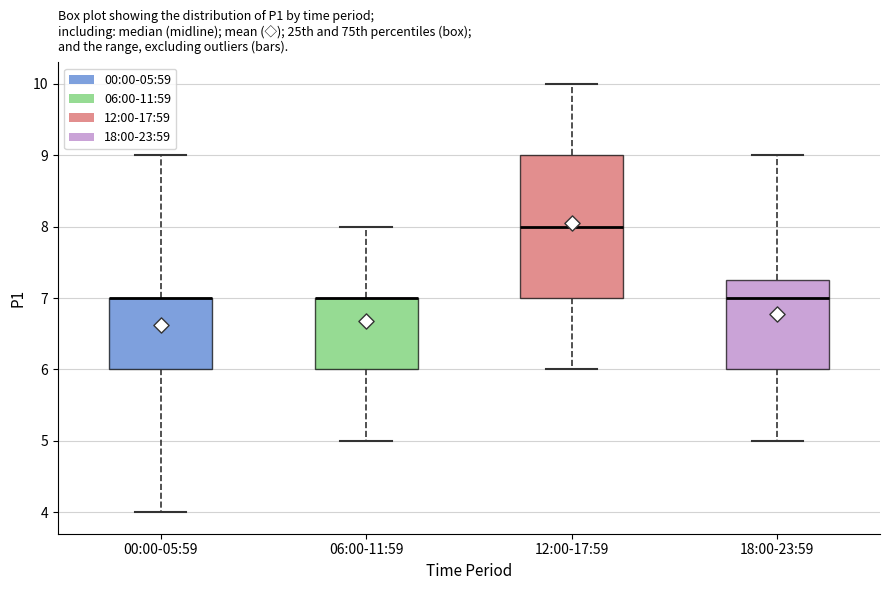

Which box is the tallest, from its lower edge to its upper edge?

12:00-17:59